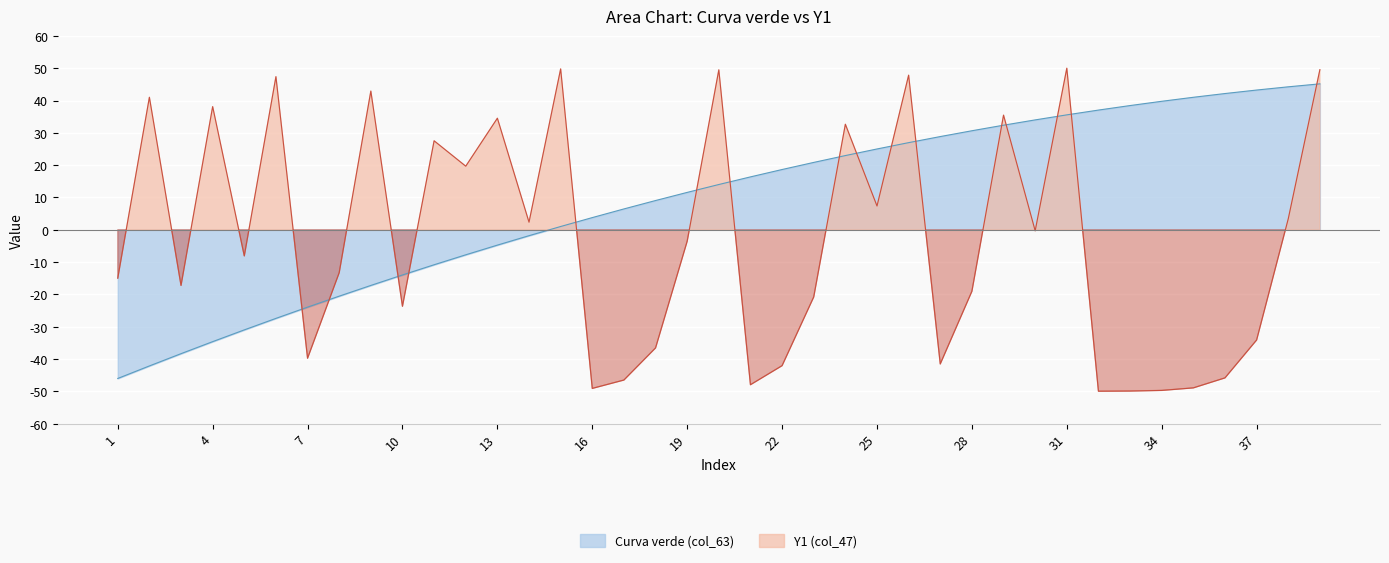

What is the value of the Curva verde (col_63) point at the 11th from the left?

-10.8